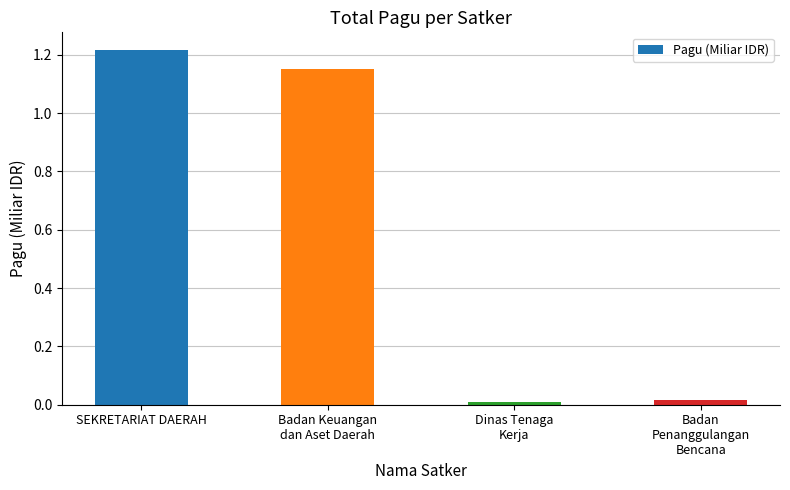

Are the bars horizontal?

No